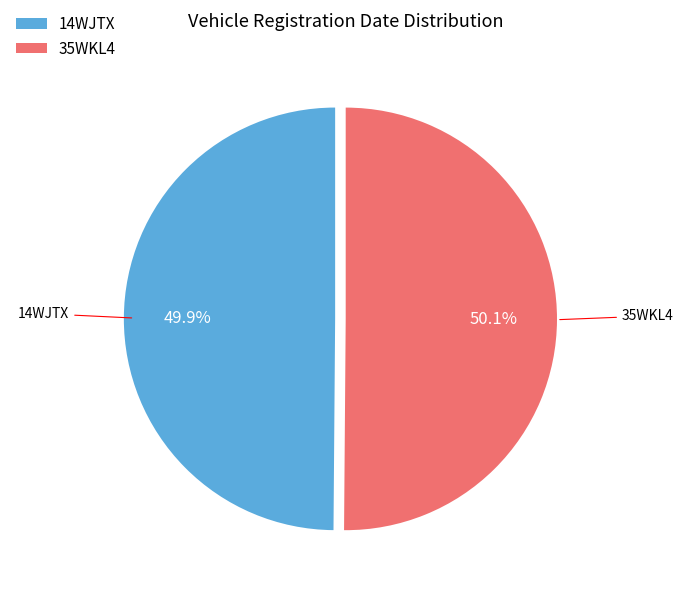

To the nearest percent, what portion does 14WJTX represent?

50%